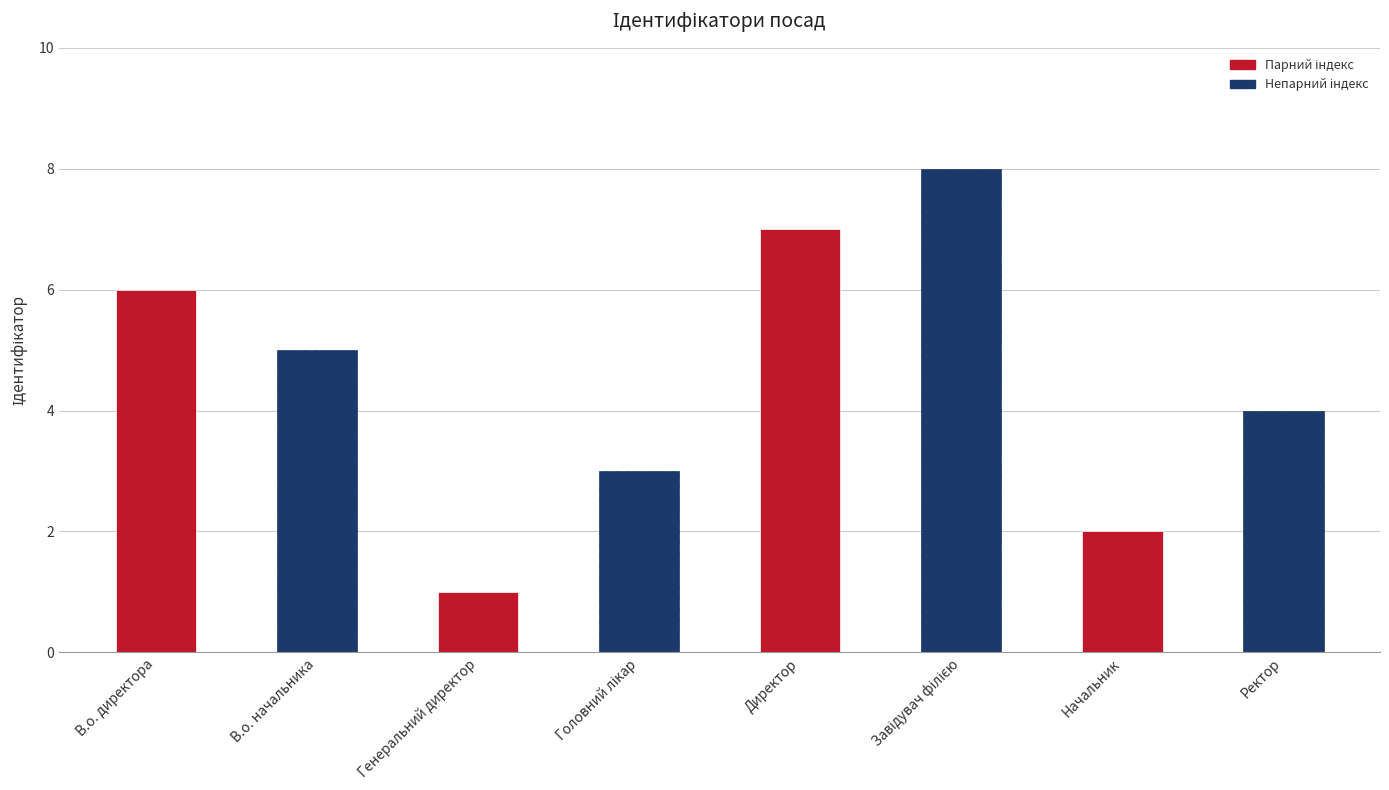

What is the difference between the maximum and minimum values?

7